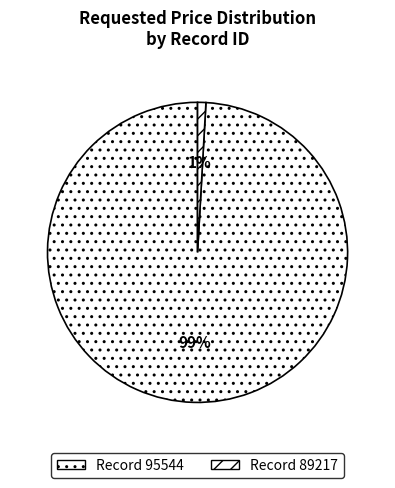

How many slices are in this pie chart?

2